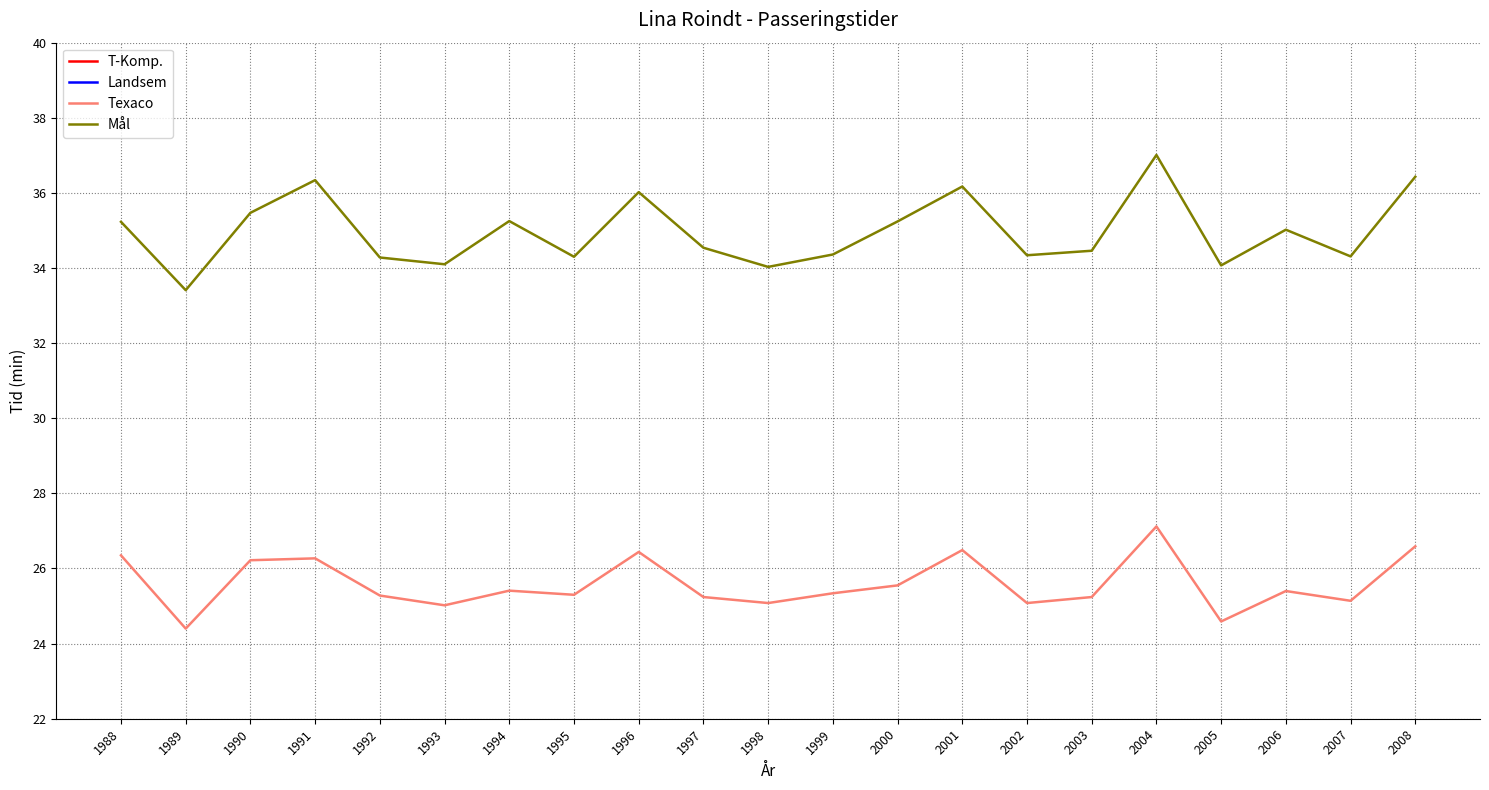

Reading left to right, transcribe all the data shown in this chart.

T-Komp.: 9.2	8.4	9.2	9.3	9.2	9.0	9.4	9.3	9.4	9.2	9.3	9.1	9.4	9.5	9.1	9.1	9.6	9.0	9.2	8.6	10.0
Landsem: 16.4	15.5	17.0	16.6	16.2	16.0	16.4	16.3	17.0	16.2	16.1	16.2	16.4	17.2	16.1	16.2	17.3	15.6	16.3	15.6	17.3
Texaco: 26.4	24.4	26.2	26.3	25.3	25.0	25.4	25.3	26.4	25.2	25.1	25.3	25.6	26.5	25.1	25.2	27.1	24.6	25.4	25.1	26.6
Mål: 35.2	33.4	35.5	36.3	34.3	34.1	35.2	34.3	36.0	34.5	34.0	34.4	35.2	36.2	34.3	34.5	37.0	34.1	35.0	34.3	36.4